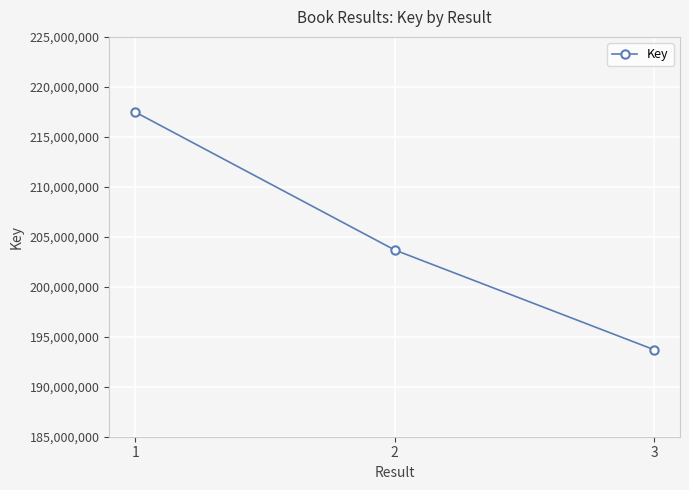

Reading left to right, extract all data points from this chart.

1=217478933	2=203684779	3=193706241